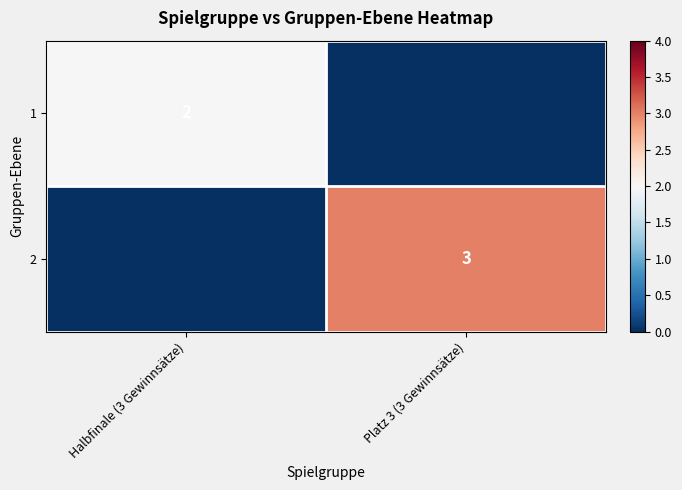

What is the total value across all series at Halbfinale (3 Gewinnsätze)?

2